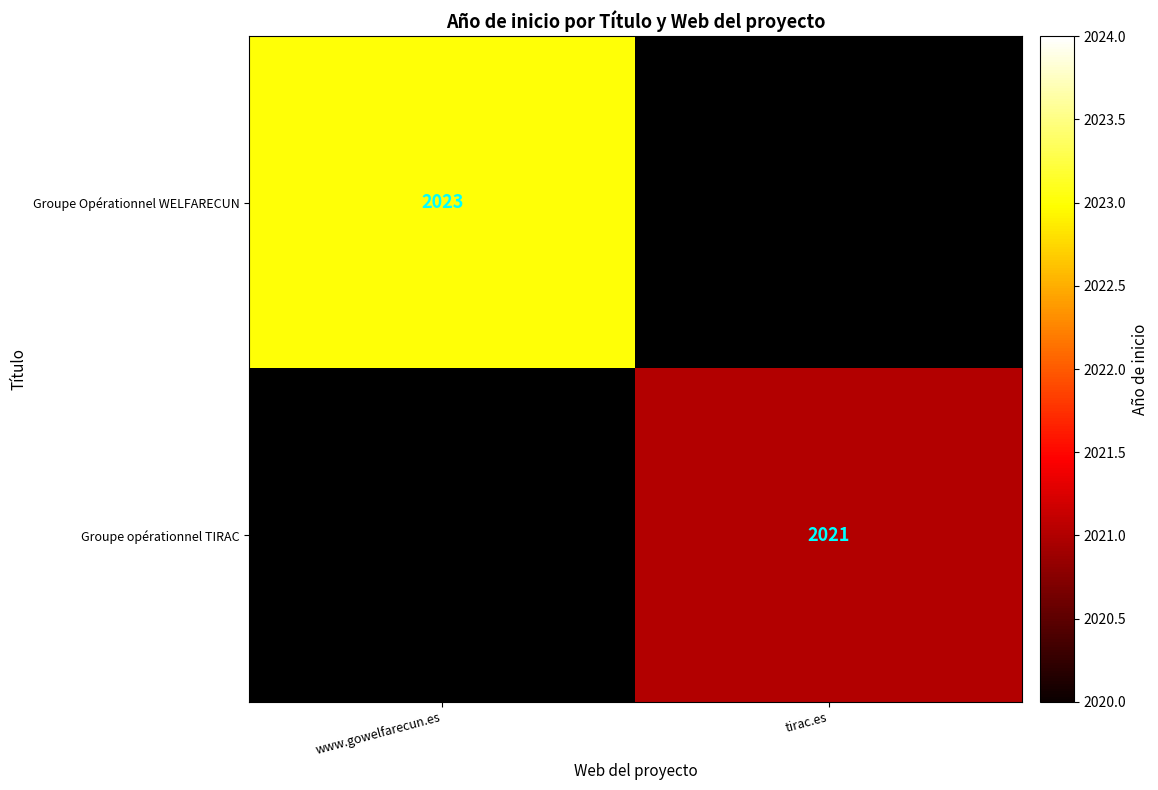

Is it true that Groupe opérationnel TIRAC equals 2021 at tirac.es?

True